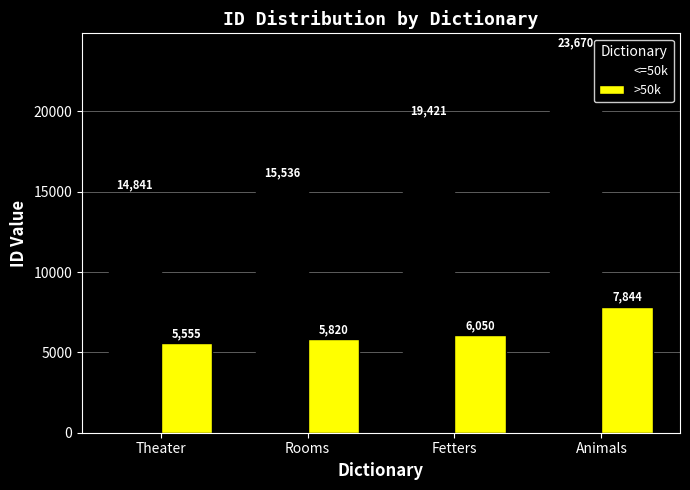

Reading right to left, extract all data points from this chart.

<=50k: Animals=23670	Fetters=19421	Rooms=15536	Theater=14841
>50k: Animals=7844	Fetters=6050	Rooms=5820	Theater=5555